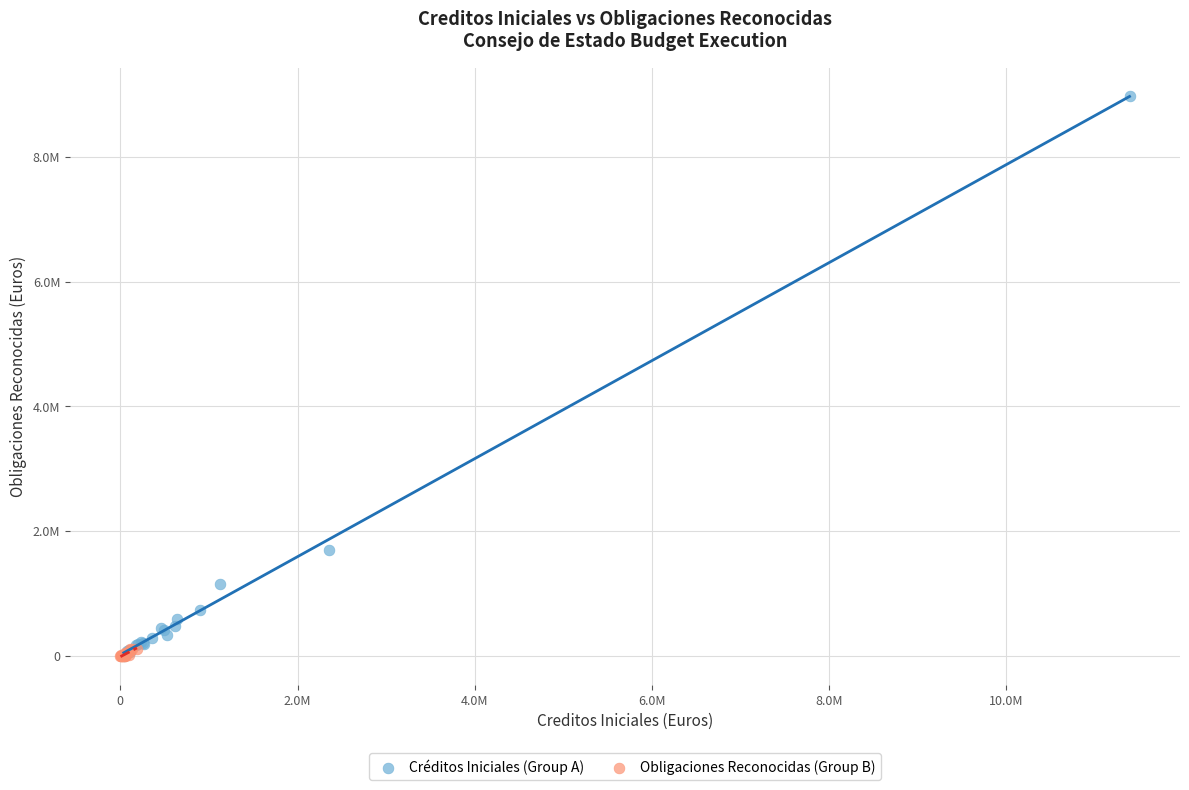

Which series has the widest spread of Y values?

Créditos Iniciales (Group A)